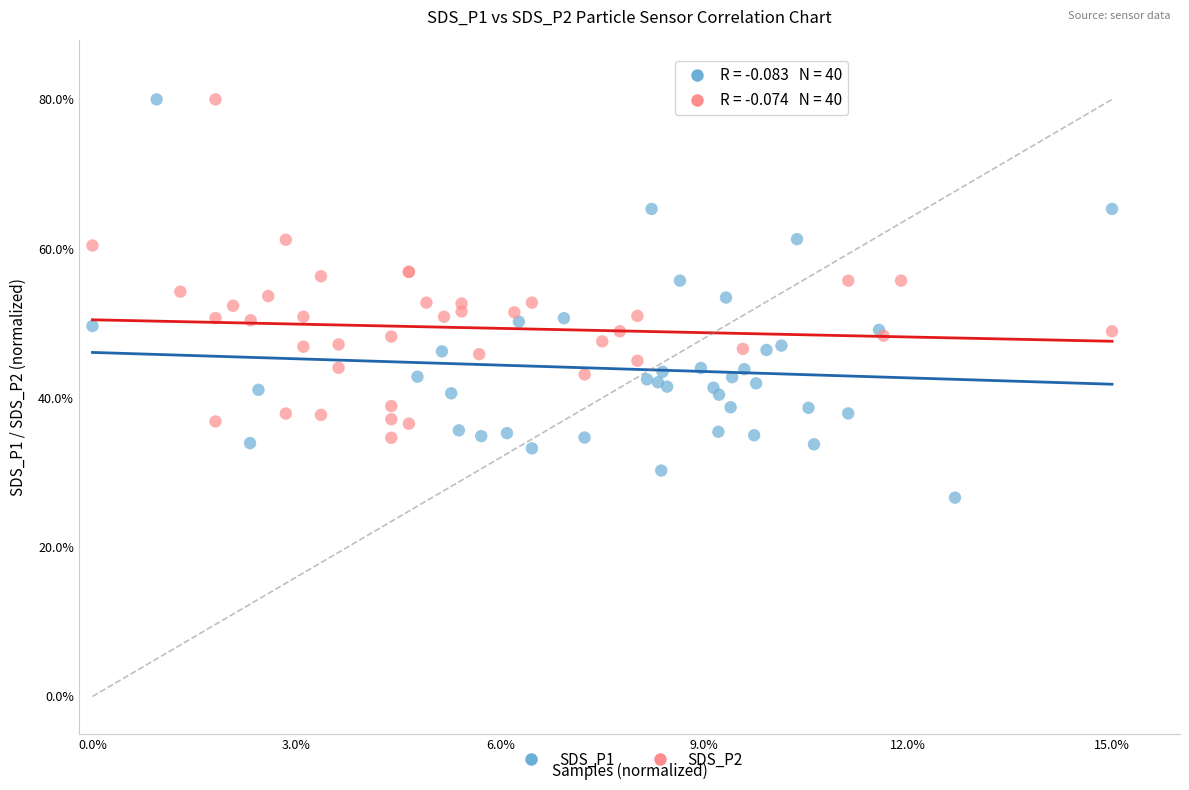

Which series has the largest Y range (max minus min)?

SDS_P1